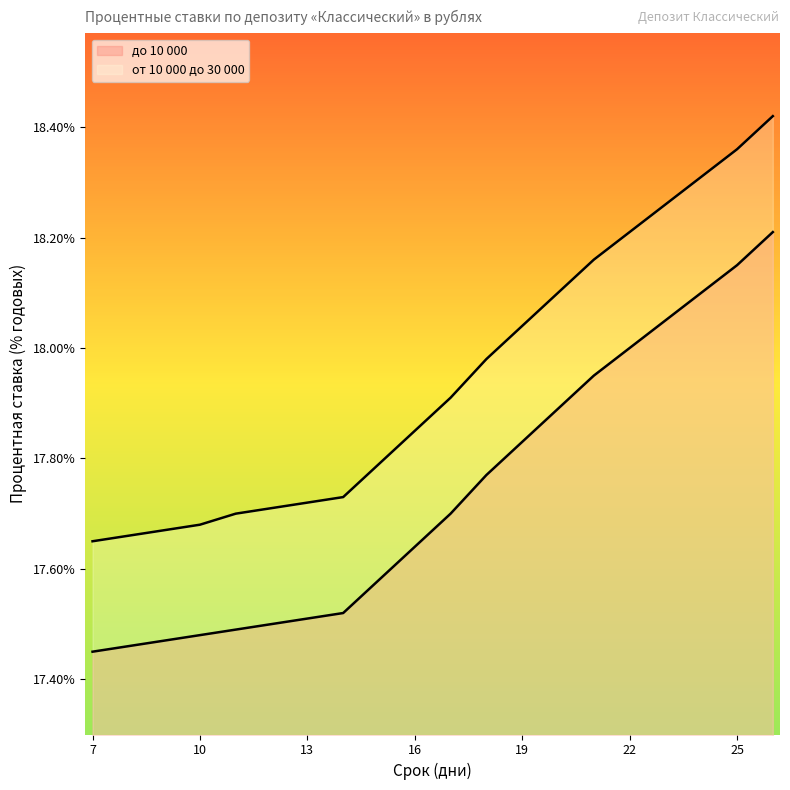

What is the value of the от 10 000 до 30 000 point at the 16th from the left?

18.2